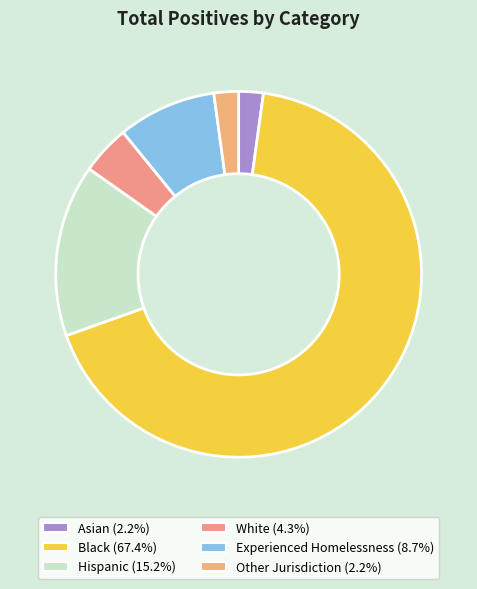

How many segments does this pie chart have?

6